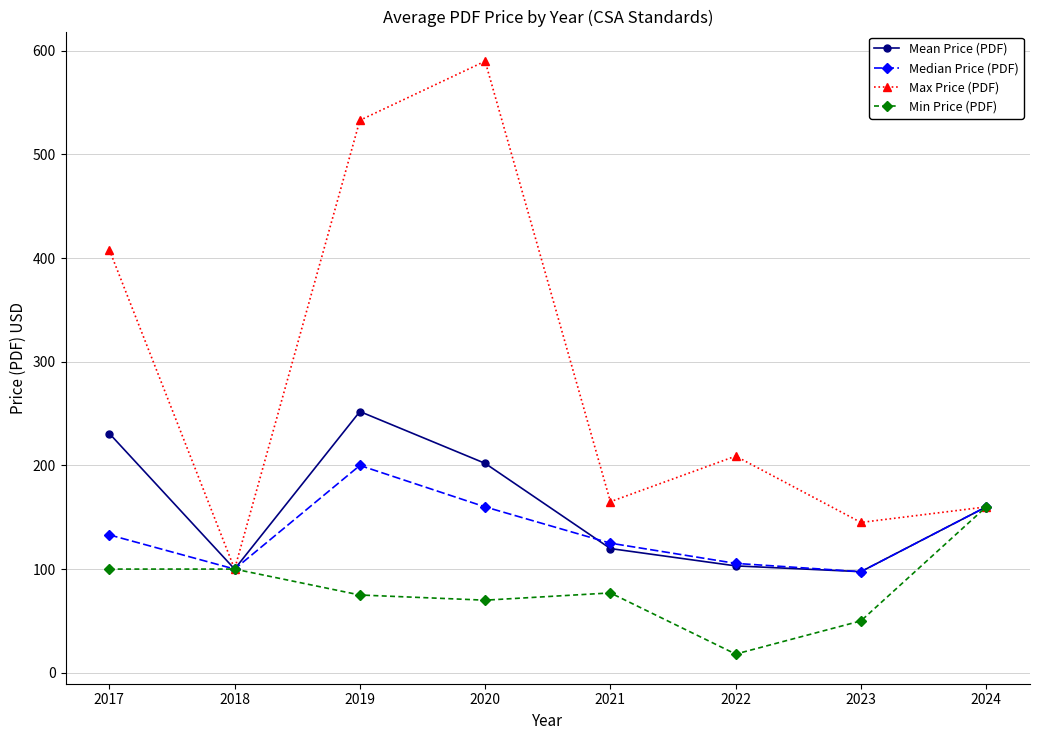

Count the number of categories in the chart.

8